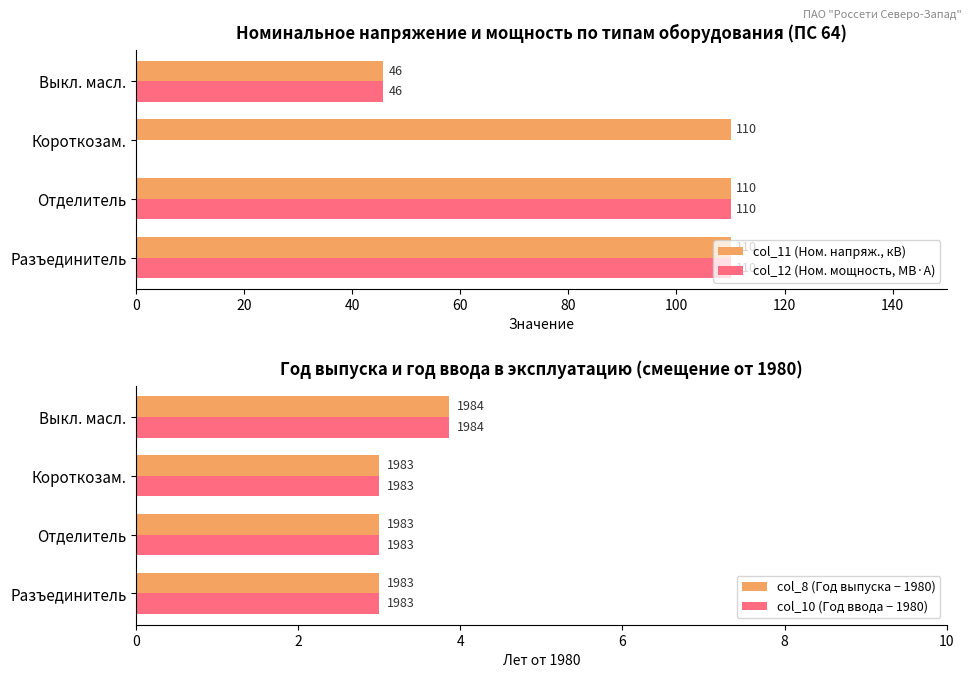

The value of col_11 (Ном. напряж., кВ) at Разъединитель is 194.3. True or false?

False